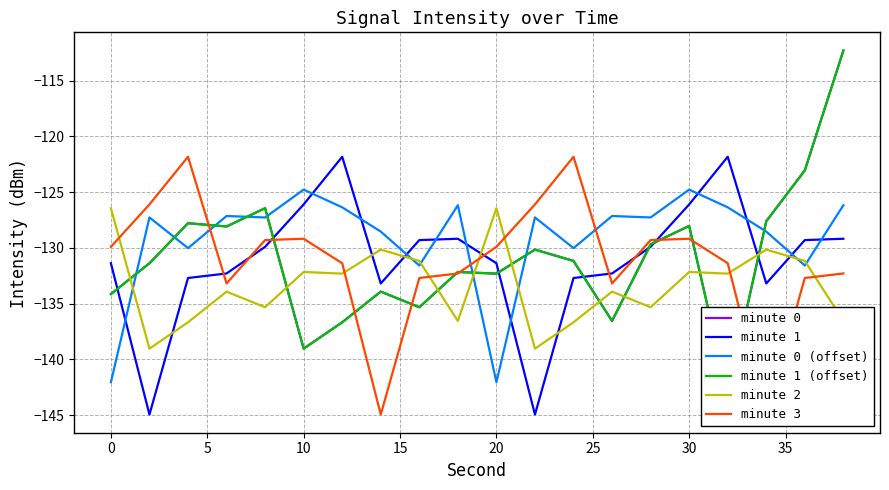

What is the difference between the second highest and second lowest values in the minute 1 series?

23.1